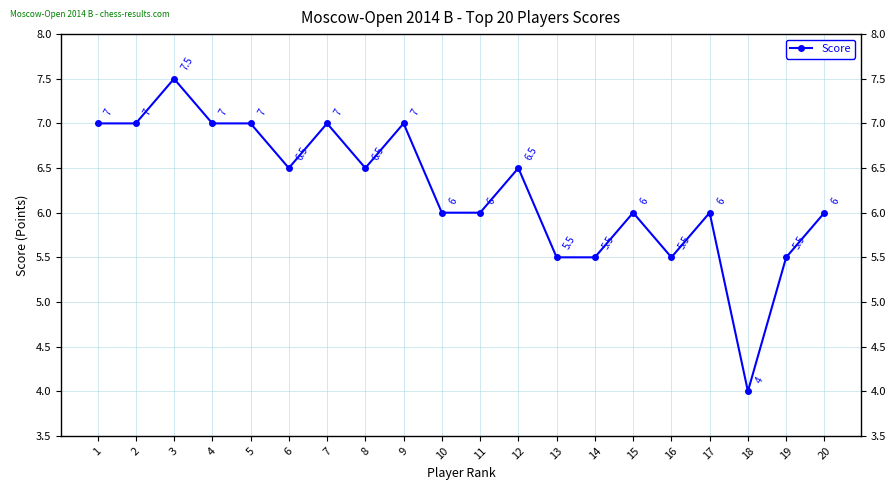

The chart shows a value of 7.0 at 7. True or false?

True